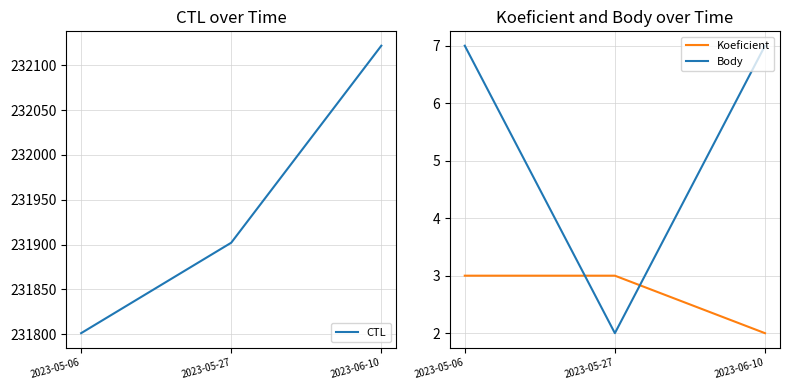

The value of Koeficient at 2023-05-27 is 4. True or false?

False